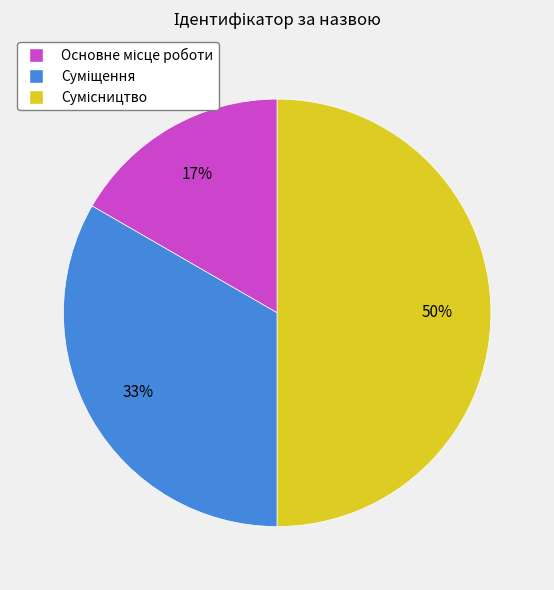

To the nearest percent, what is the average slice percentage?

33%